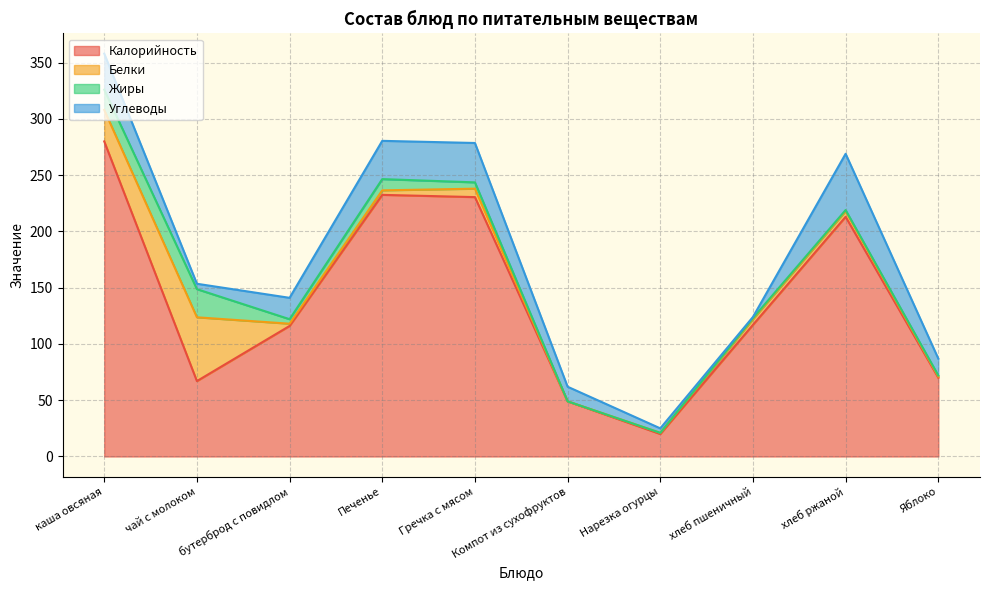

True or false: Калорийность and Жиры intersect in this chart.

False